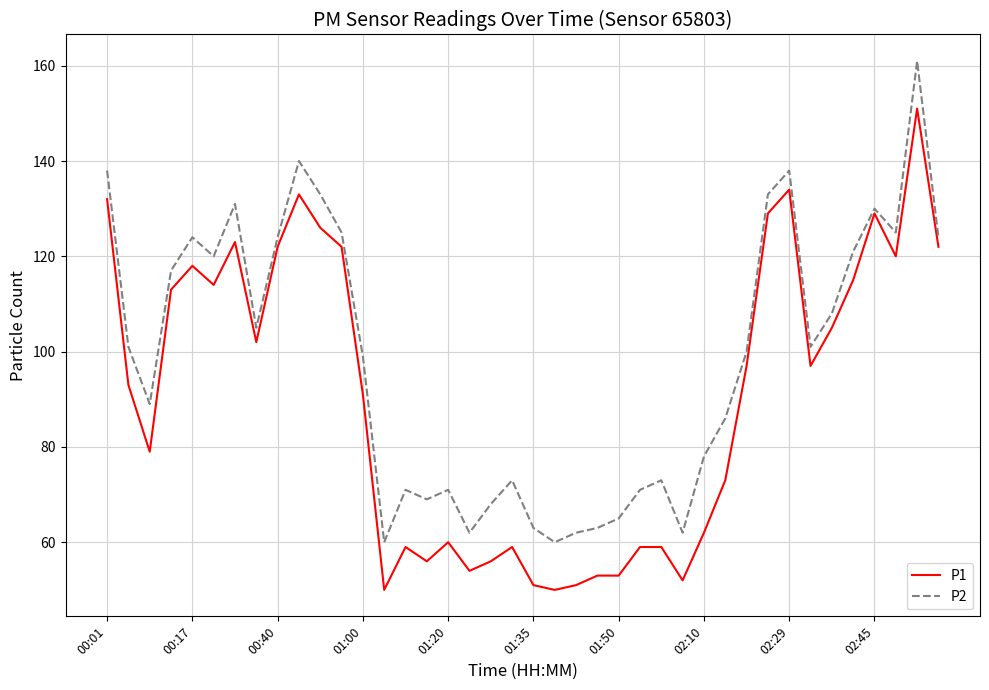

List the series in order of their overall mean, highest first.

P2, P1